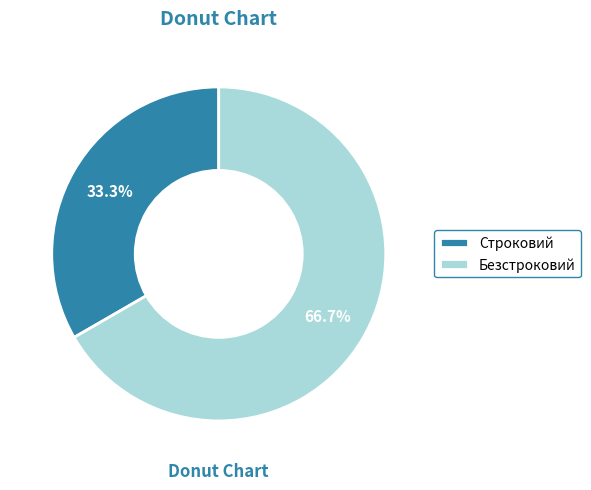

To the nearest percent, what is the average slice percentage?

50%